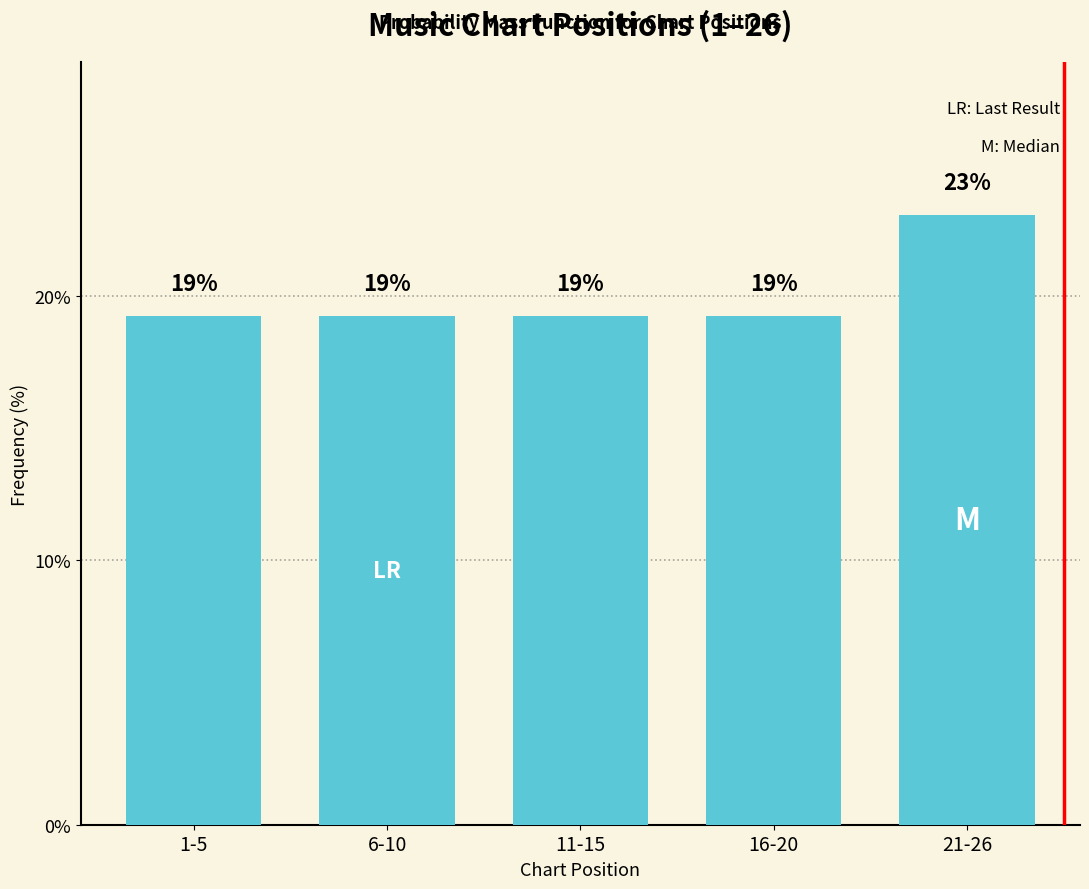

Does the chart contain any negative values?

No